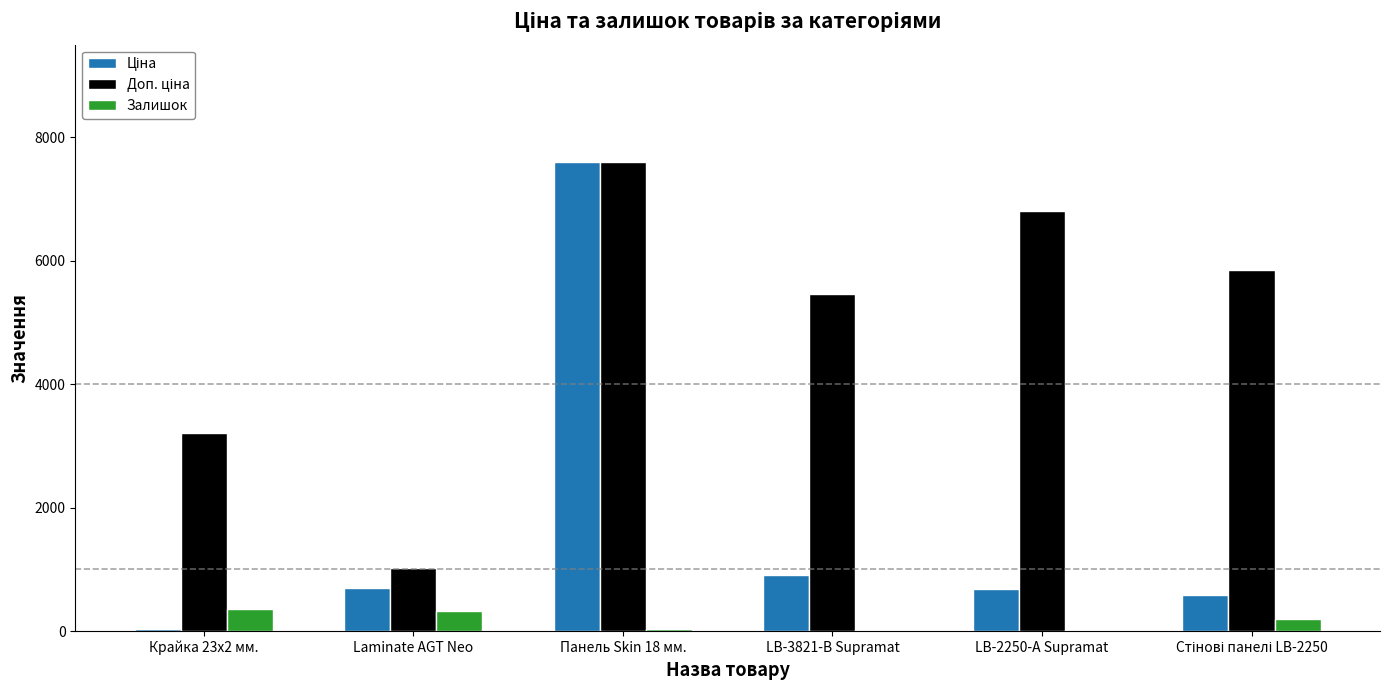

At which category is the sum across all series the highest?

Панель Skin 18 мм.